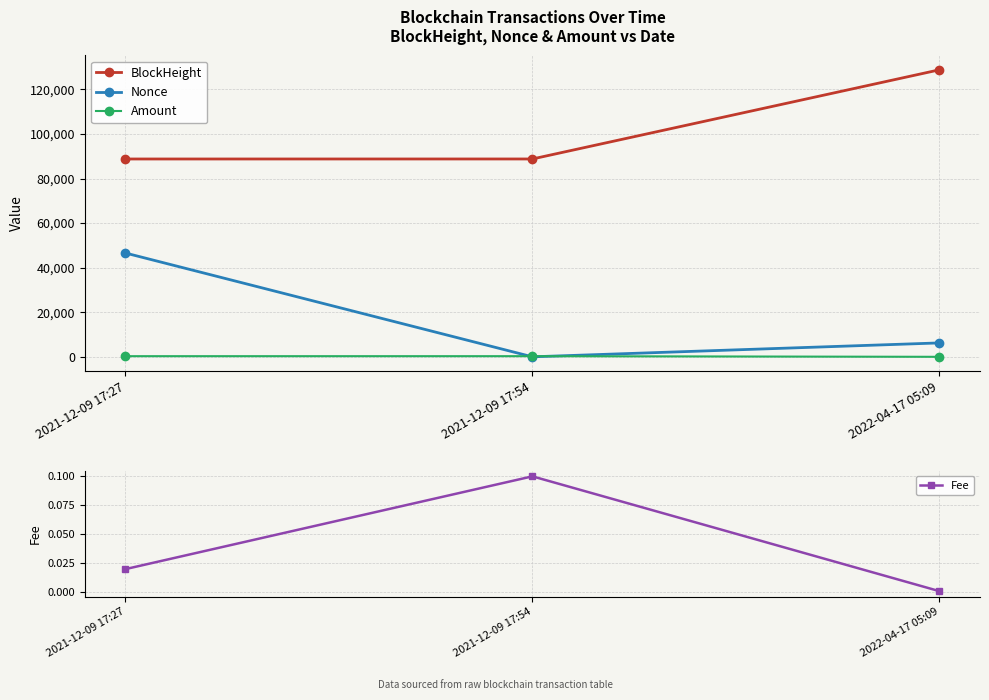

What is the label of the 3rd point from the right?

2021-12-09 17:27